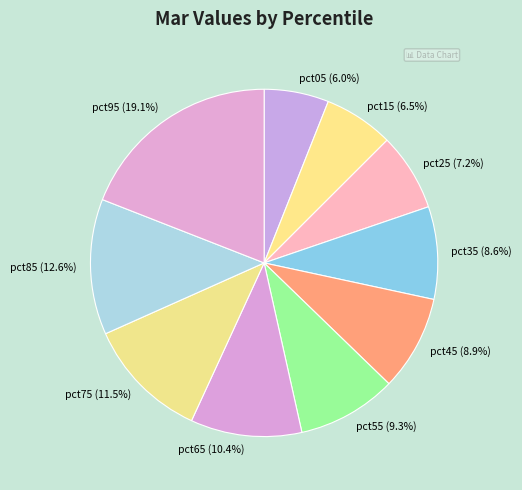

To the nearest percent, what is the average slice percentage?

10%